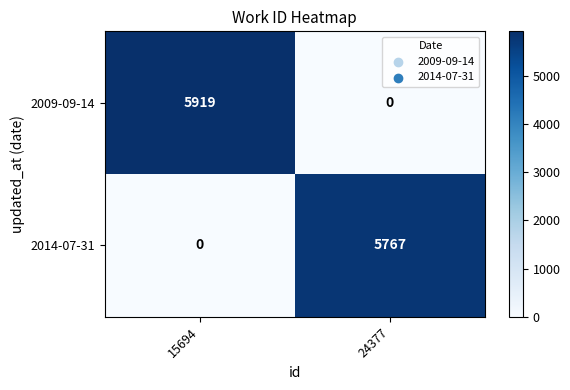

Which series has the largest range (max minus min)?

2009-09-14